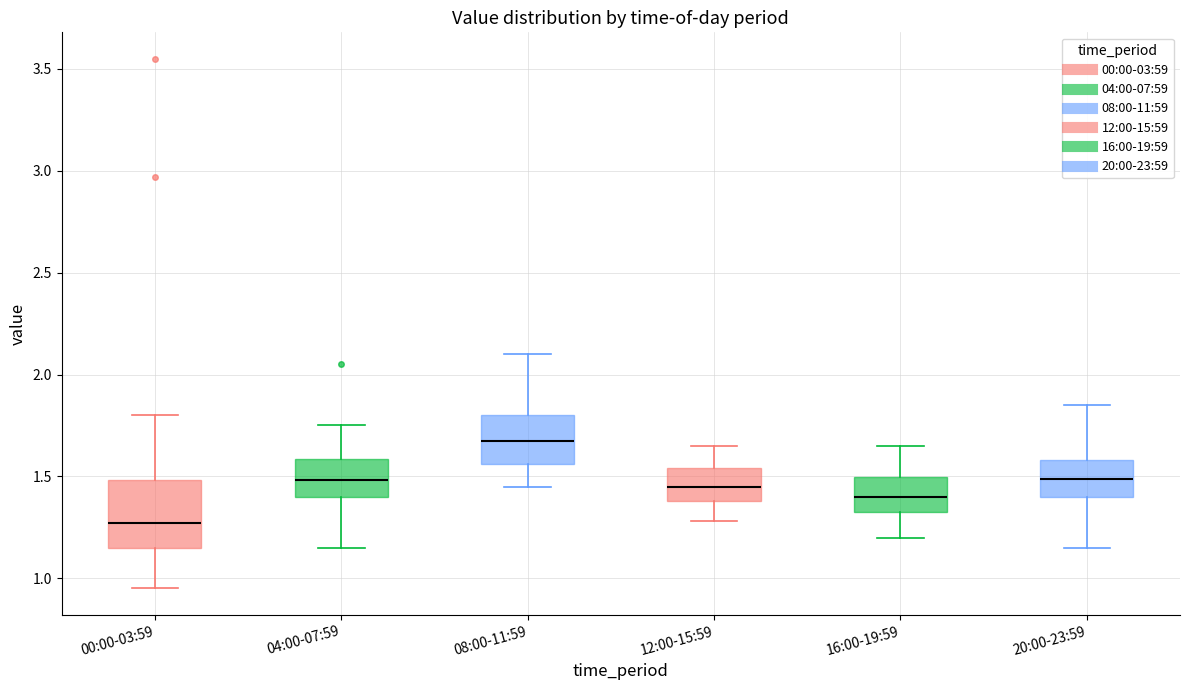

Which box has the highest median line?

08:00-11:59